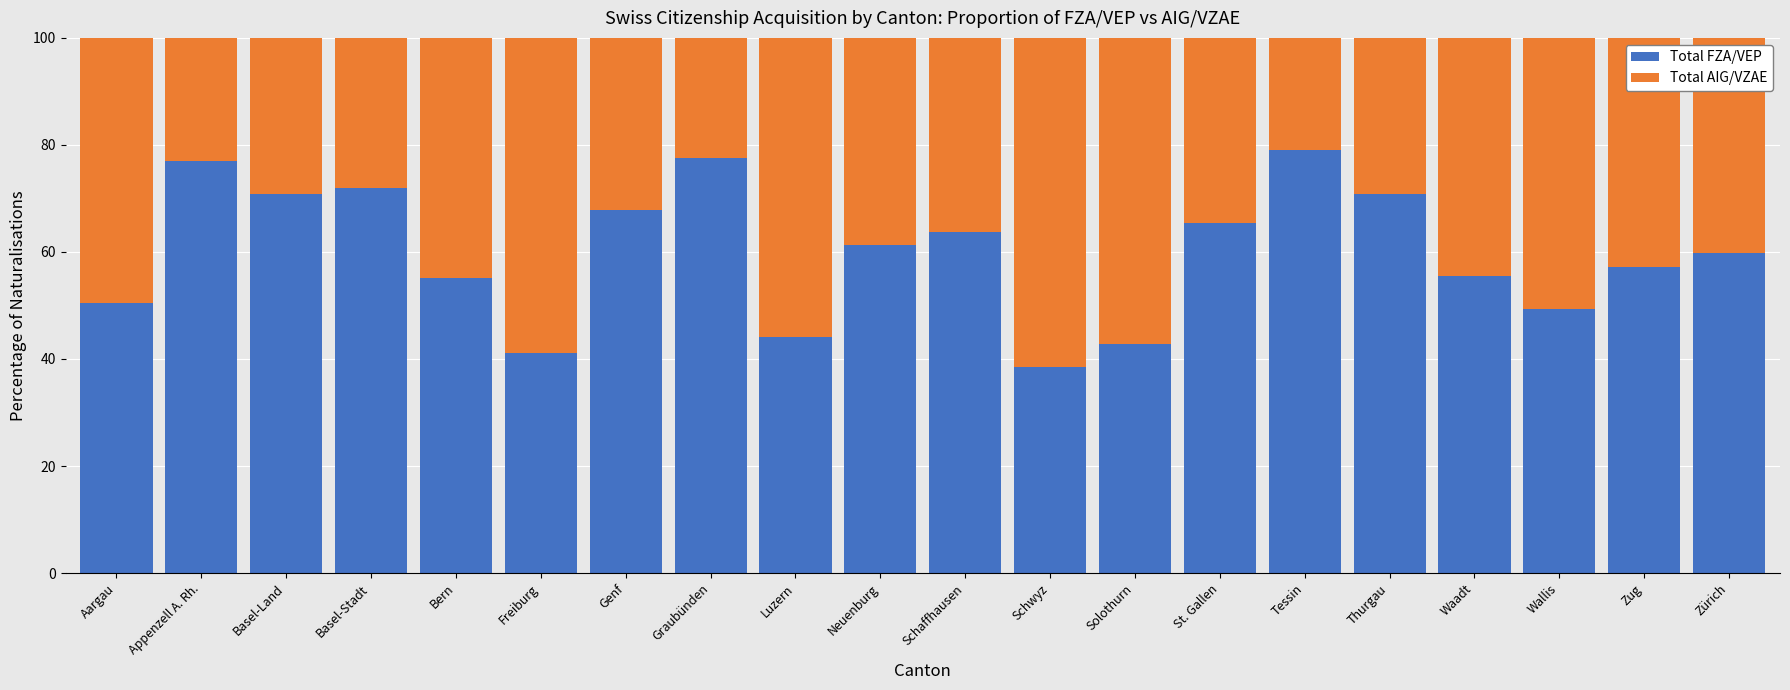

The value of Total FZA/VEP at Basel-Land is 70.8. True or false?

True